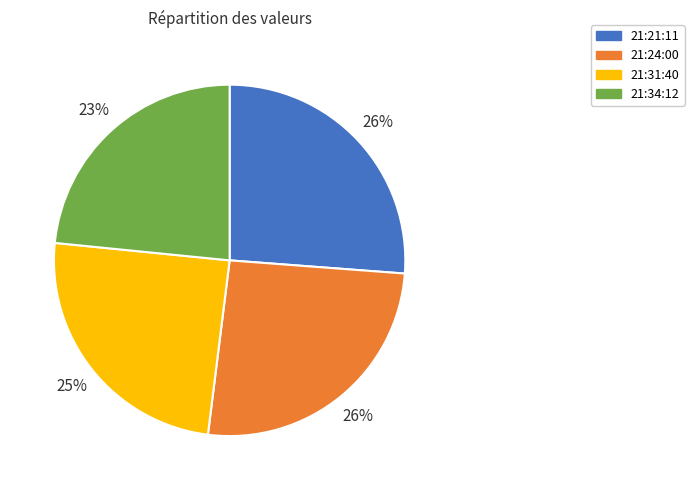

Combined, do 21:34:12 and 21:31:40 account for over 50%?

No